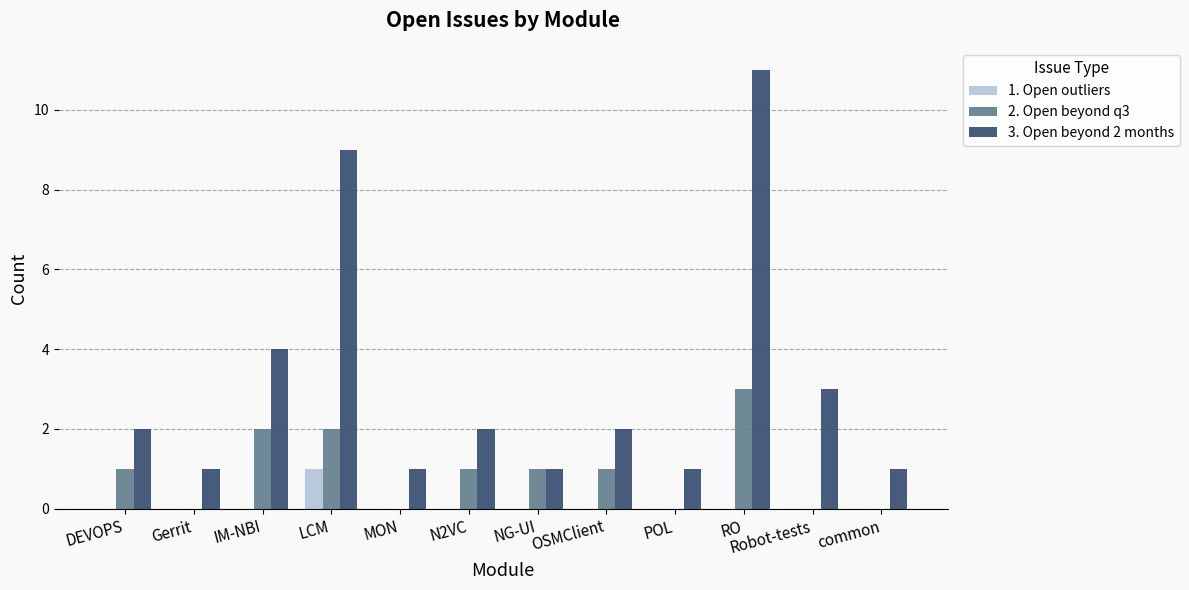

How many groups of bars are there?

12